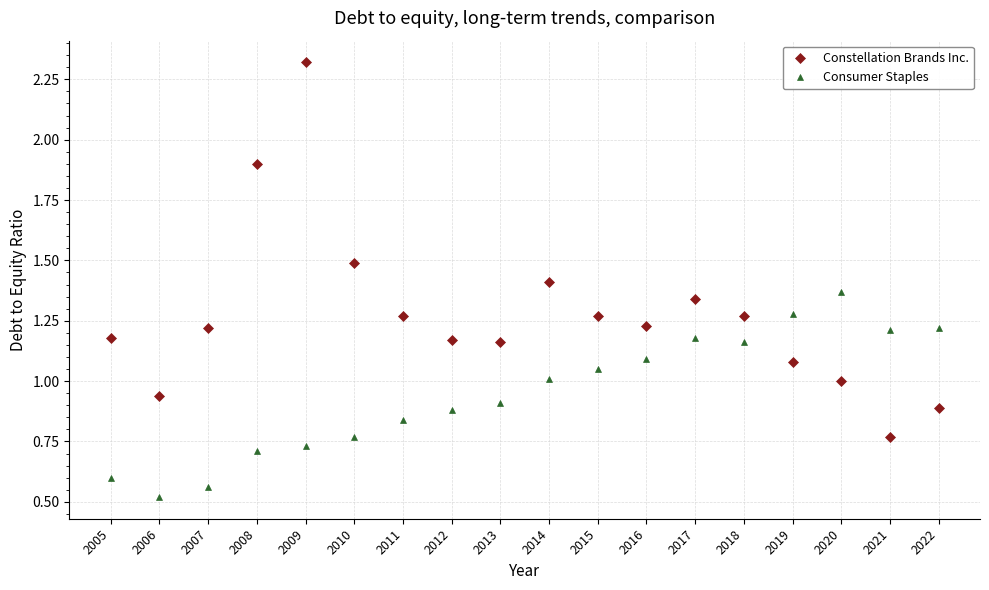

Where is Consumer Staples nearest to the value 0?

2006